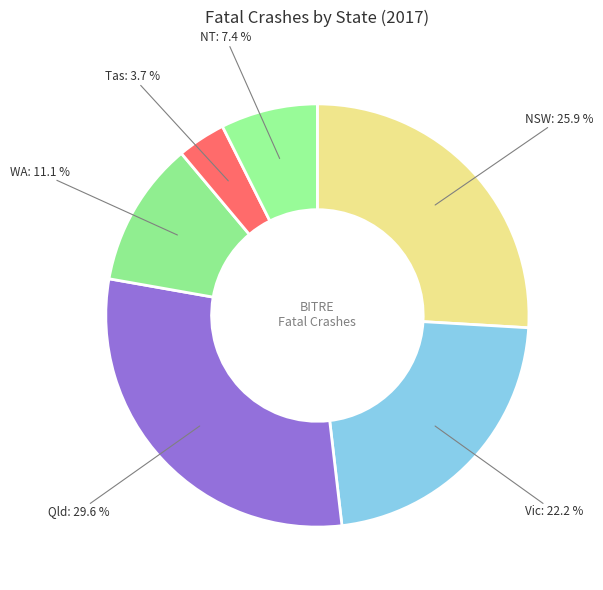

Is there any slice that represents more than half of the pie?

No